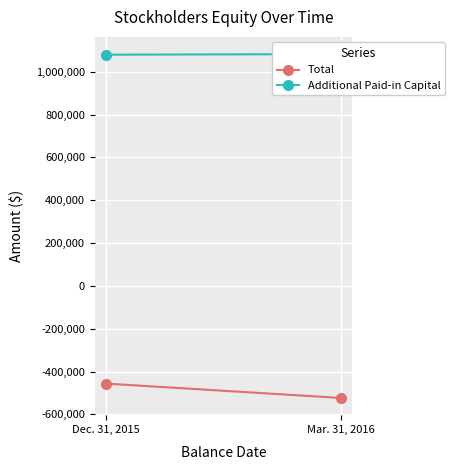

What is the value of the Total point at the 2nd from the left?

-523123